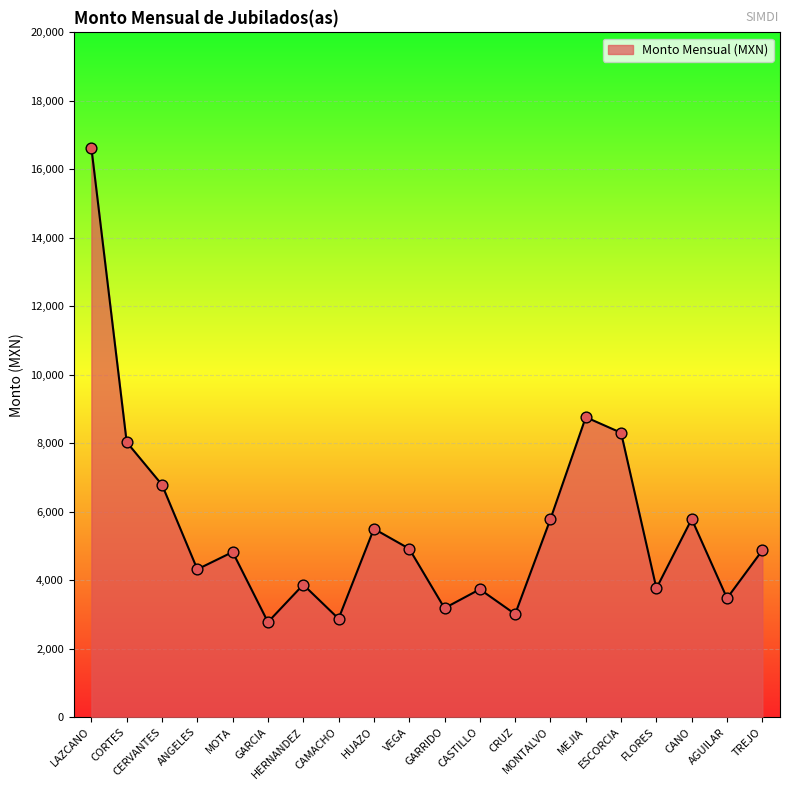

What is the change in value from HUAZO to GARRIDO?

-2319